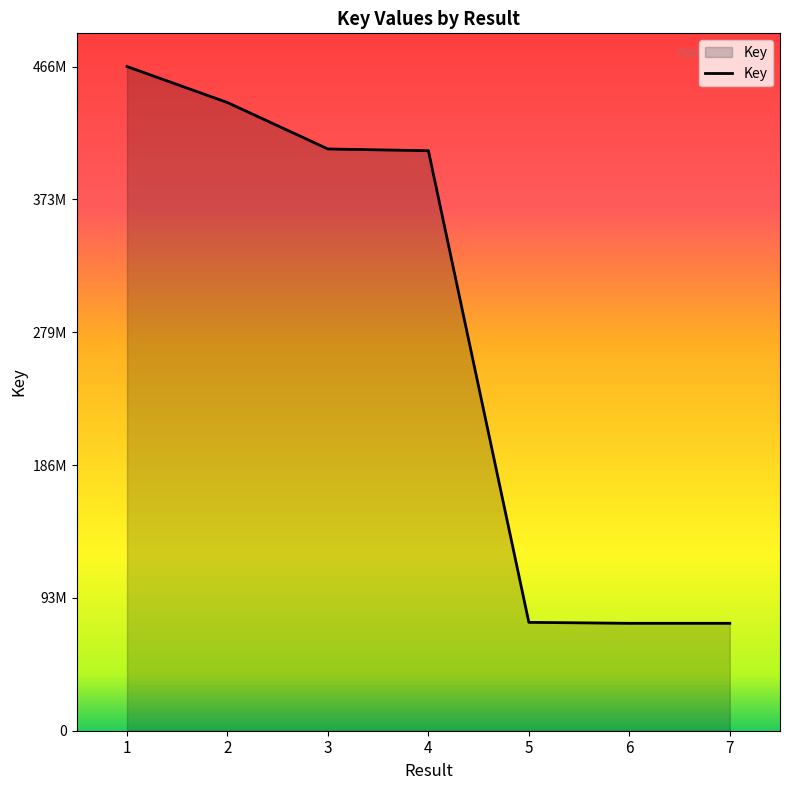

What is the minimum value shown in the chart?

75301972